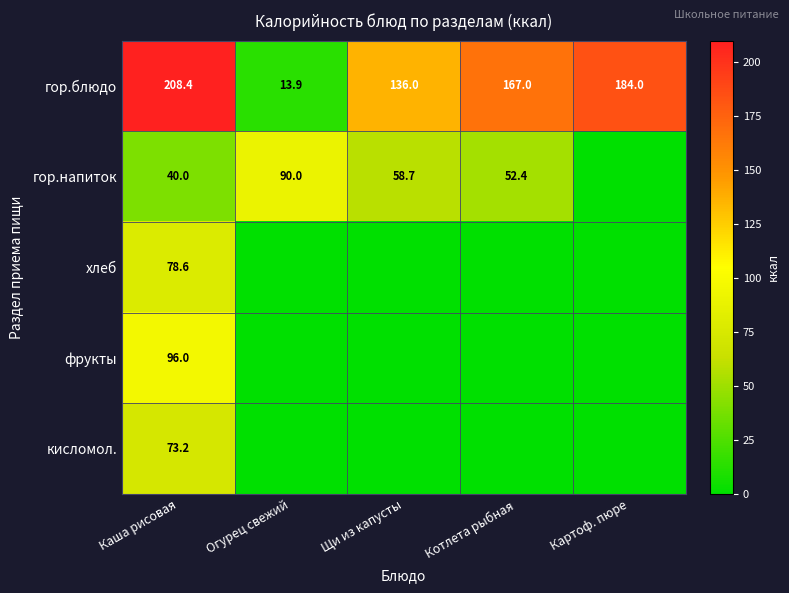

What is the sum of the гор.блюдо values at Котлета рыбная and Щи из капусты?

303.0